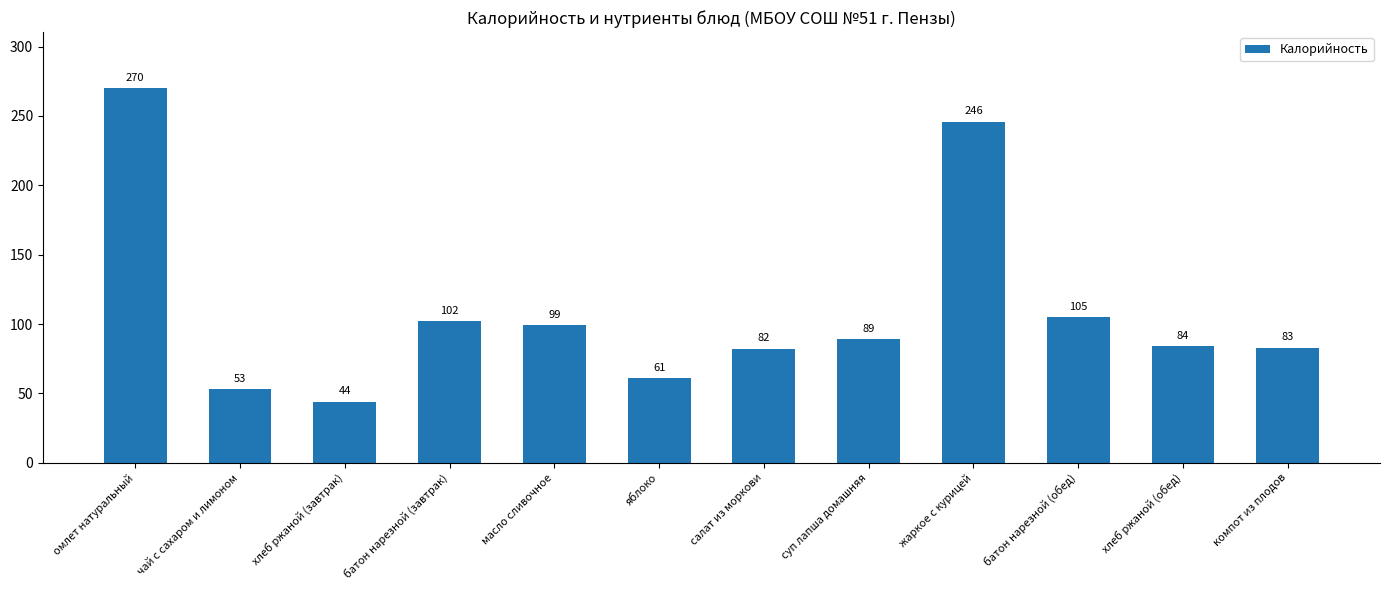

What is the value of the 3rd bar from the left?

44